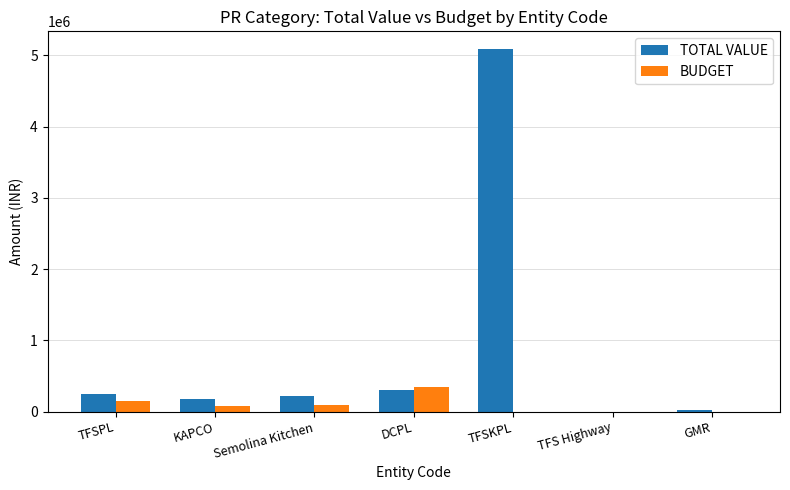

Count the number of data series in this chart.

2